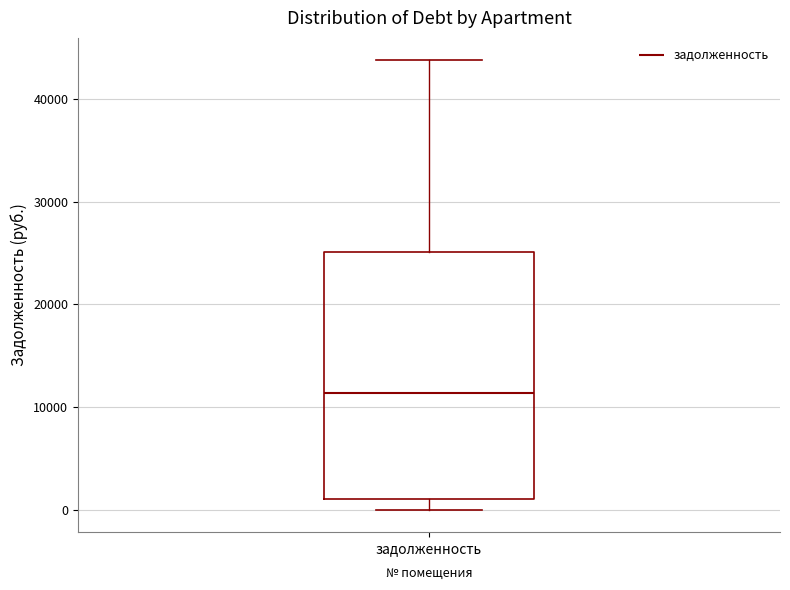

Transcribe this box plot: give where the median line is, the range the box spans, and where the two whiskers end, as read against the y-axis. The values are not printed on the chart, so give them approximately, as read against the axis.

median 11000, box 1000 to 25000, whiskers 0 to 44000